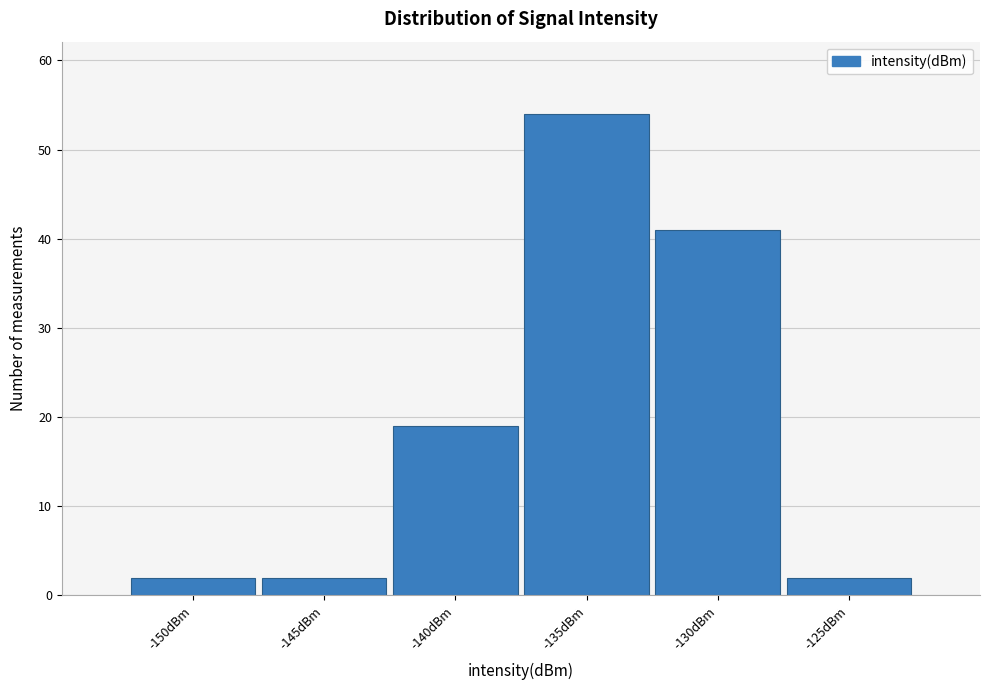

Reading right to left, what are all the values shown in this chart?

2	41	54	19	2	2